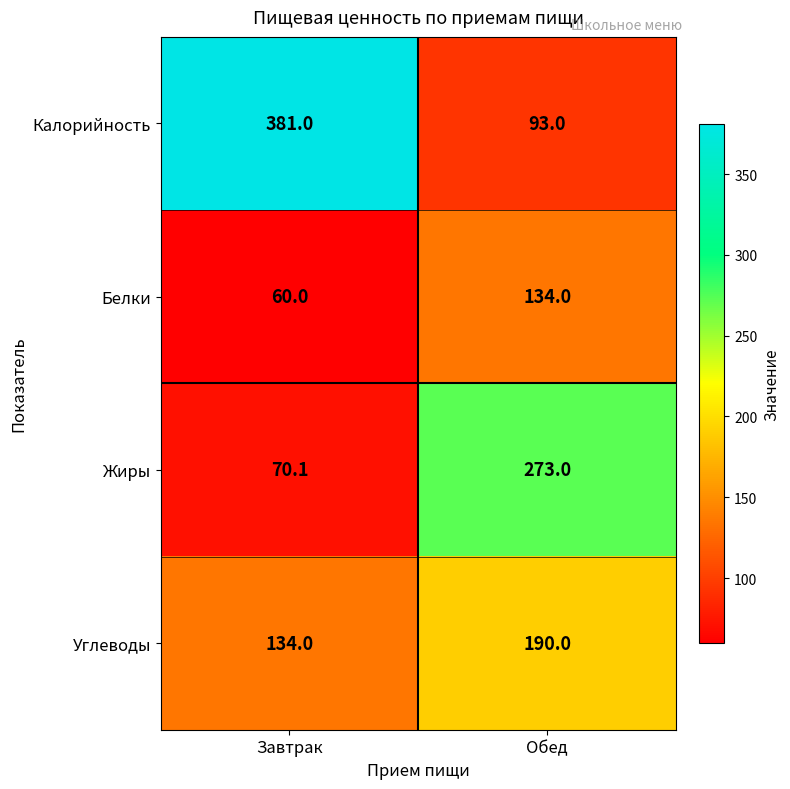

Reading right to left, what are all the values shown in this chart?

Калорийность: Обед=93.0	Завтрак=381.0
Белки: Обед=134.0	Завтрак=60.0
Жиры: Обед=273.0	Завтрак=70.1
Углеводы: Обед=190.0	Завтрак=134.0